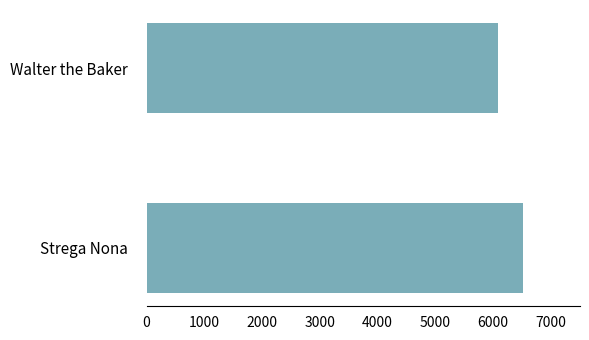

What is the greatest value displayed?

6525